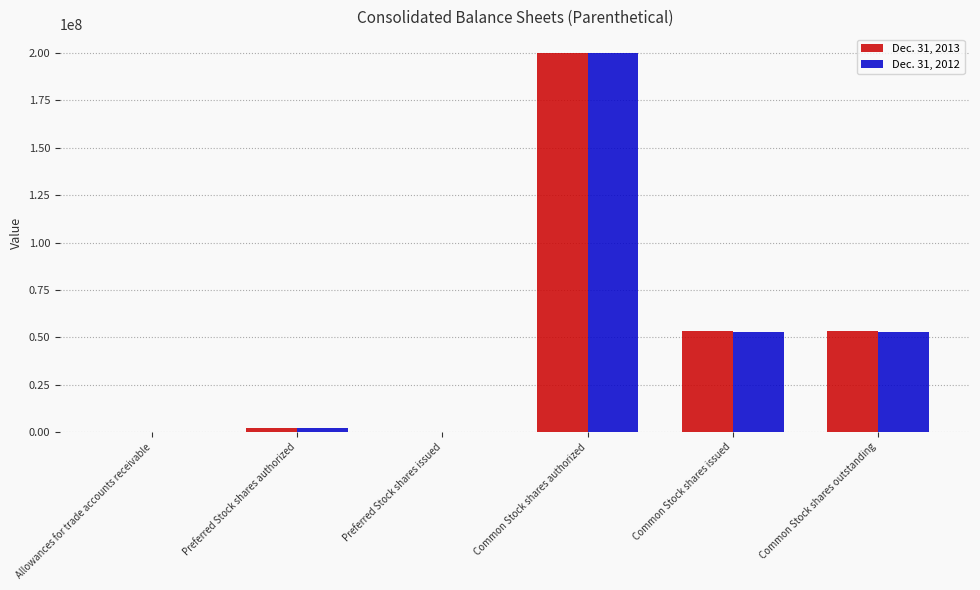

How many groups of bars are there?

6